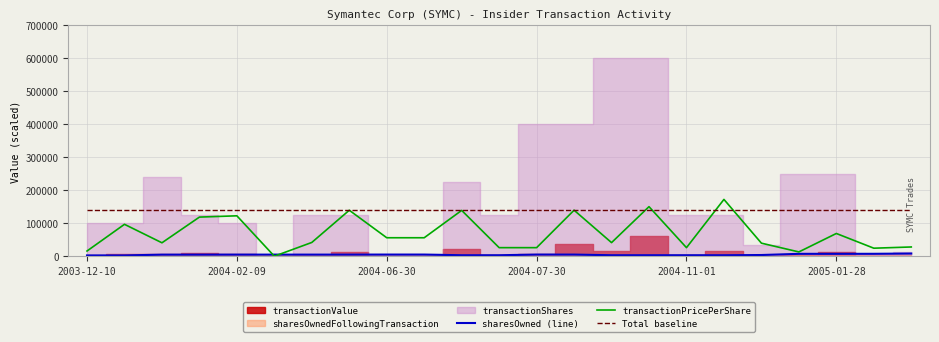

Does the chart display data point markers on the line(s)?

No